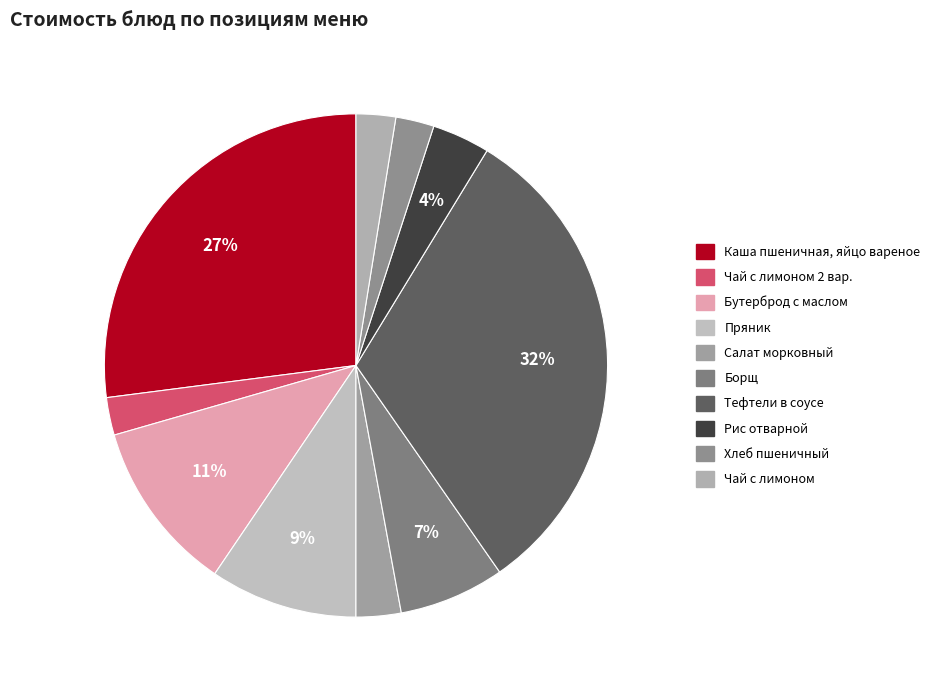

Count the number of slices in the pie.

10